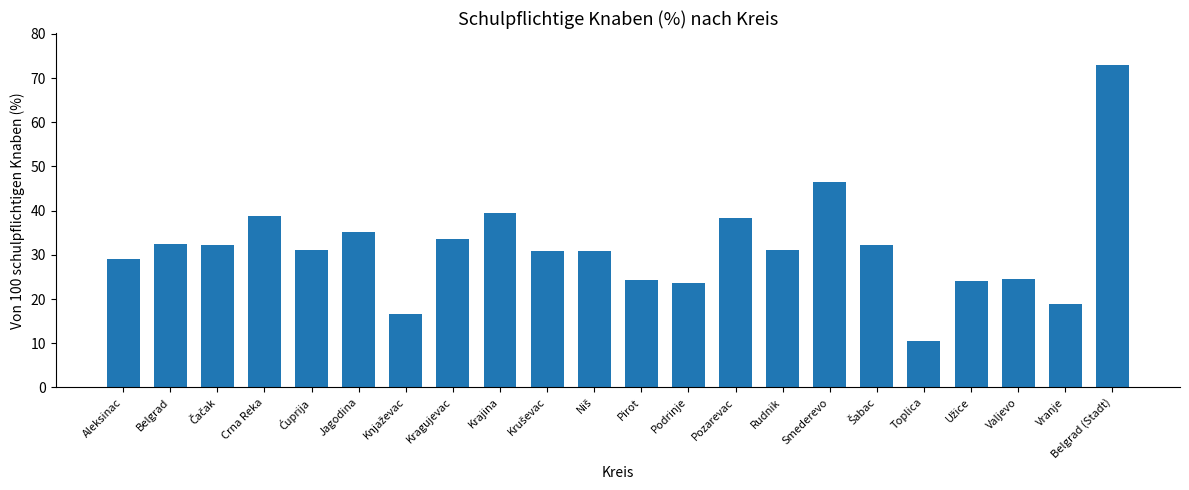

What is the ratio of the value at Belgrad to the value at Aleksinac?

1.1